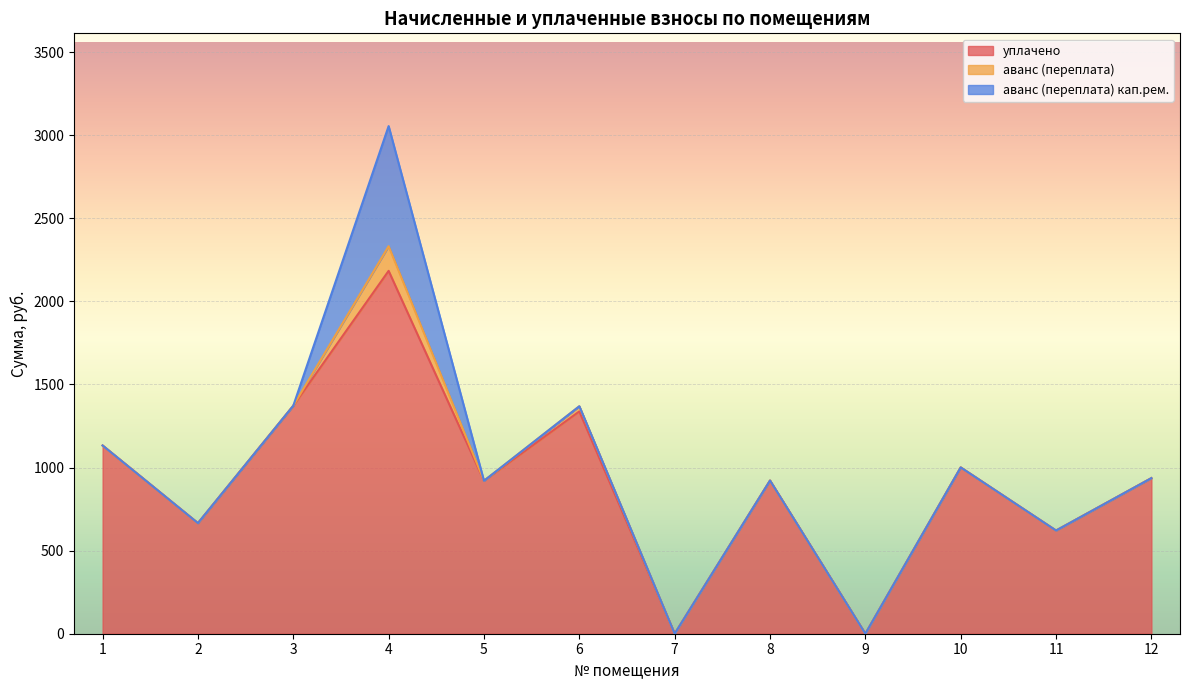

At which category is the sum across all series the highest?

4